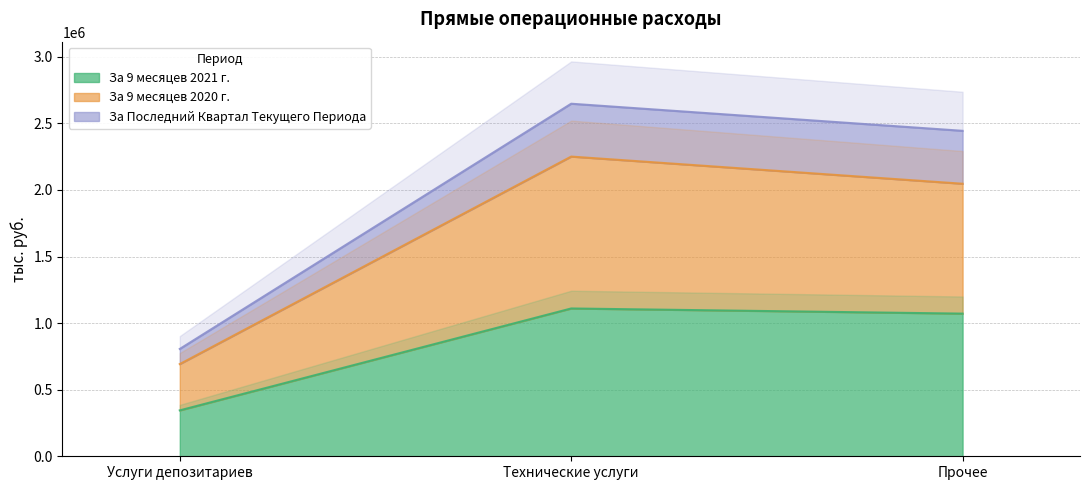

What is the total value across all series at Прочее?

5563062.0